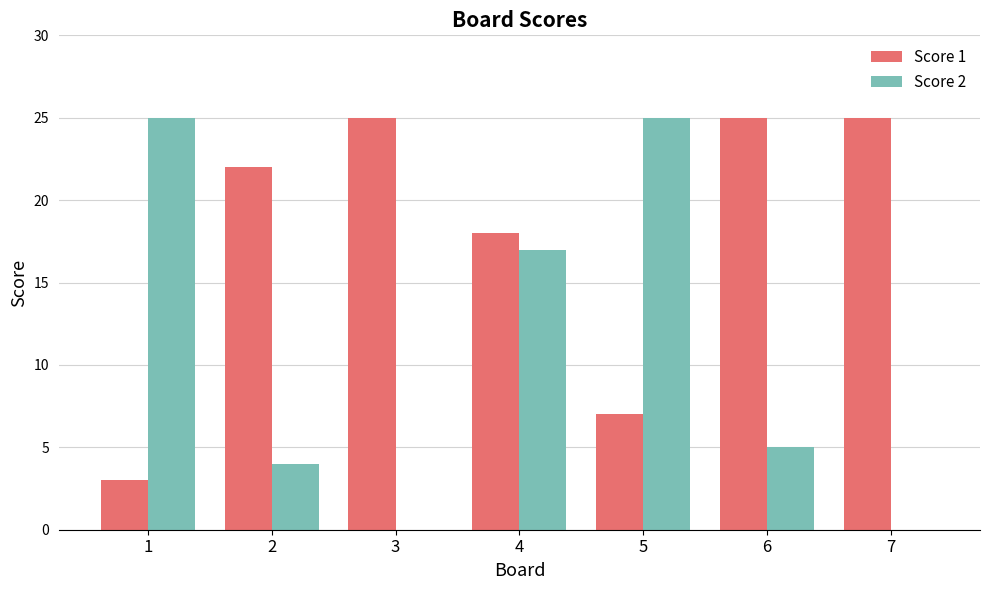

Count the Score 1 values in the range 7 to 25.

6